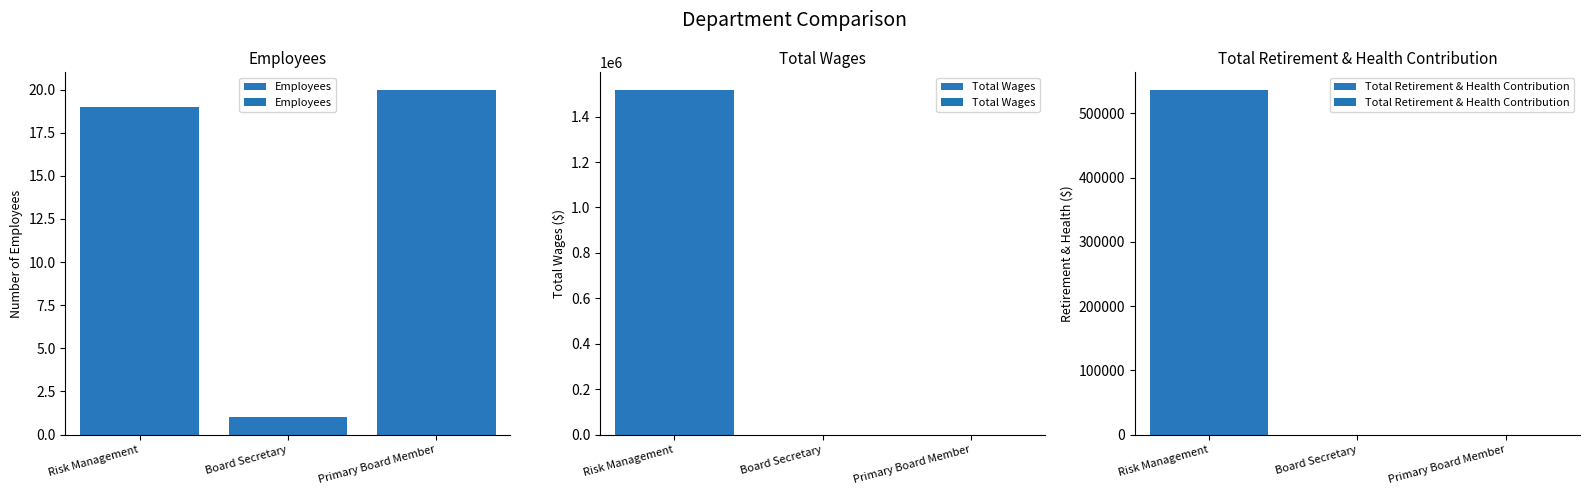

The Employees series shows 20 at Primary Board Member. True or false?

True